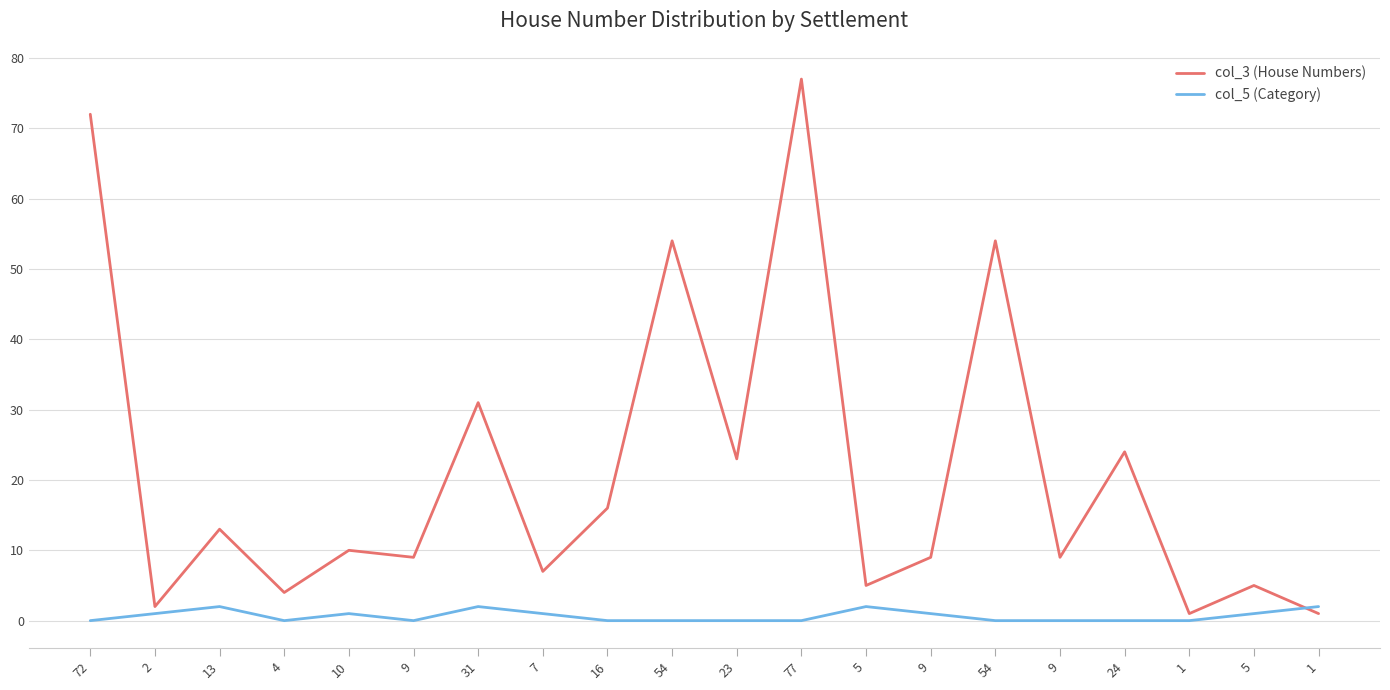

True or false: col_5 (Category) has a value of 2 at 13.

True